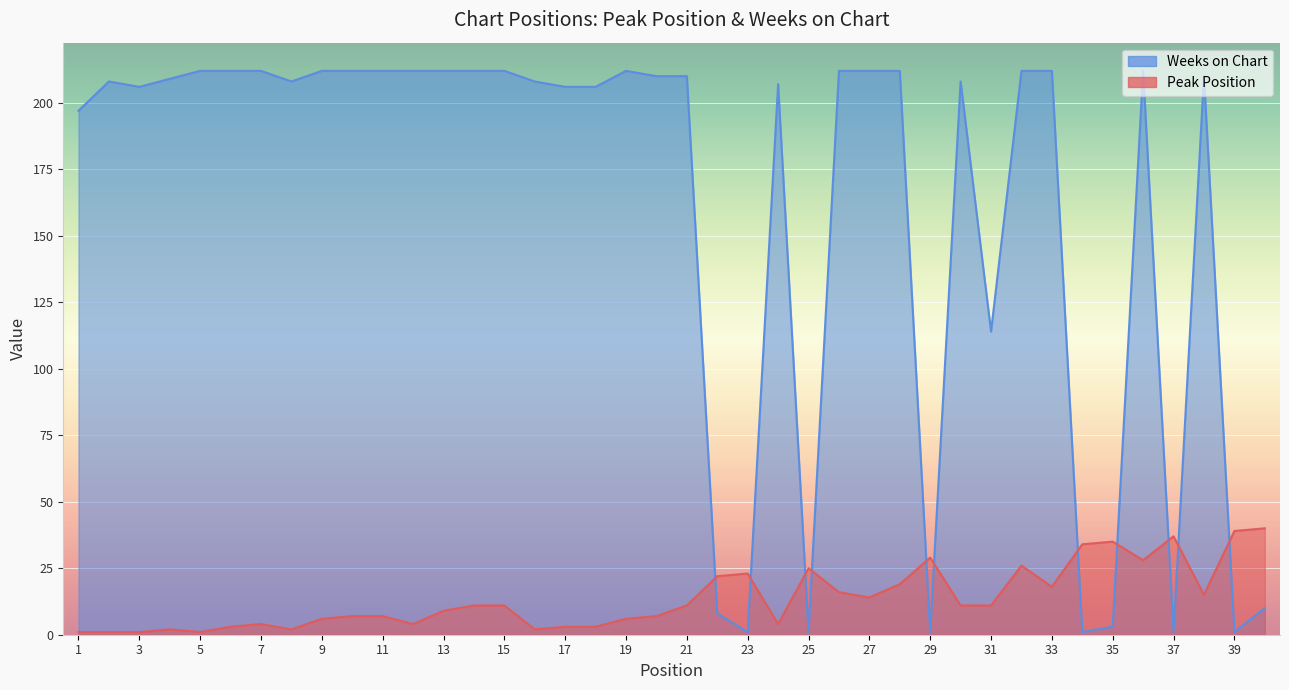

Which series has the largest total across all categories?

Weeks on Chart